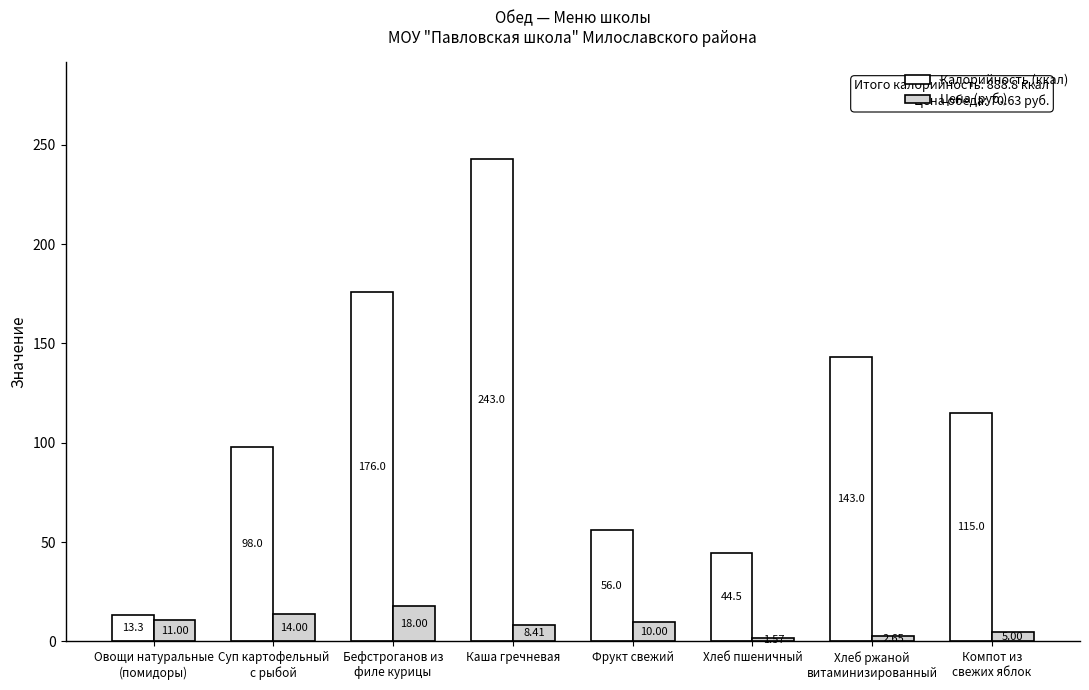

At how many categories does at least one series exceed 108?

4